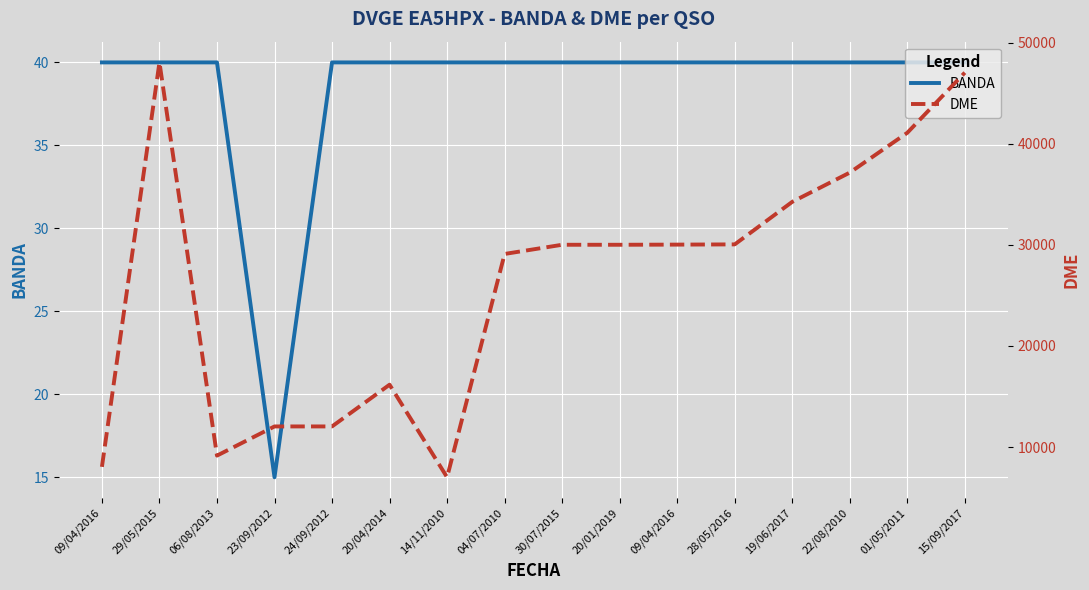

At which label does BANDA reach its peak?

09/04/2016